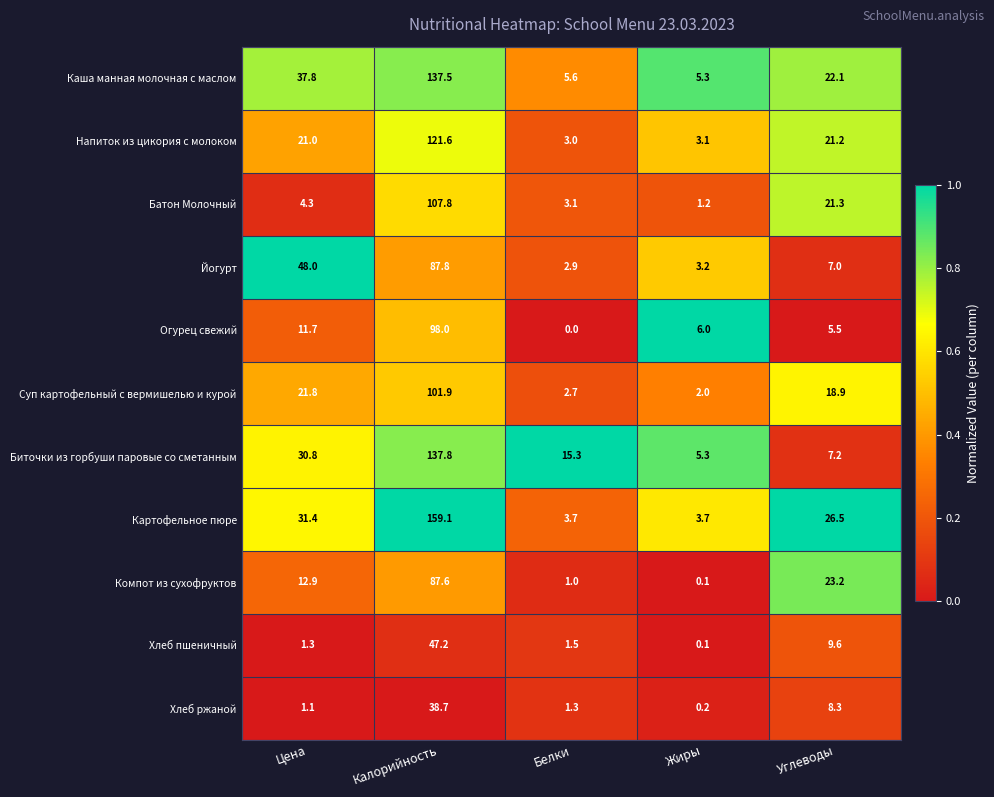

At which label does Каша манная молочная с маслом first exceed 22?

Цена